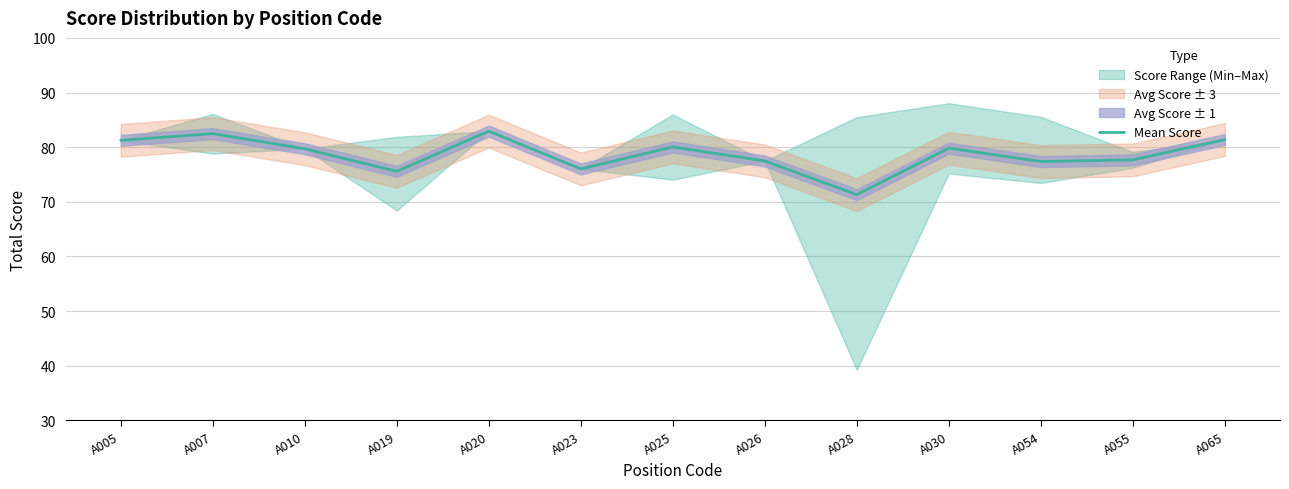

How many lines are shown in the chart?

1